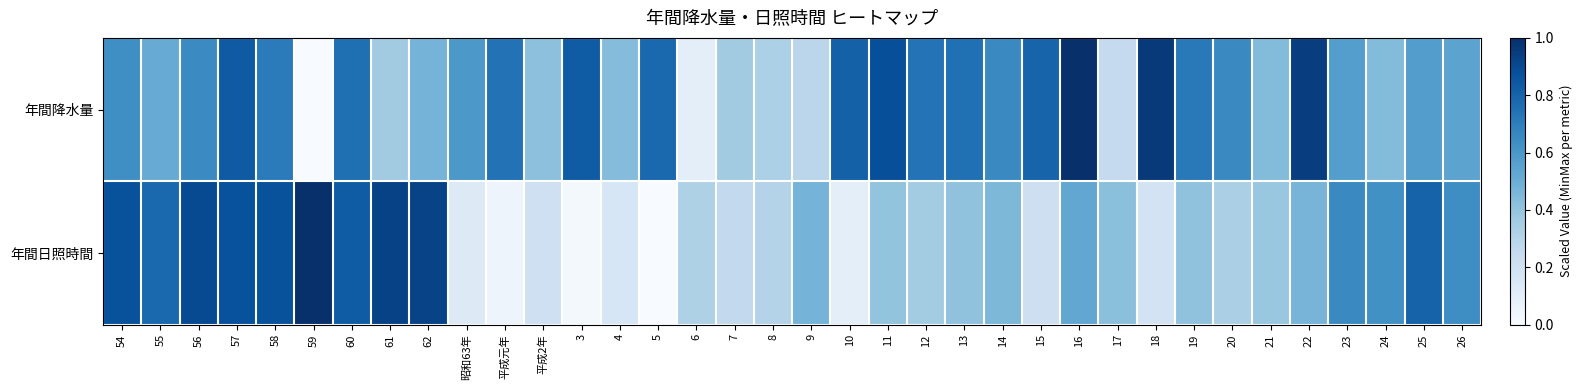

Which label corresponds to the smallest value in the chart?

59